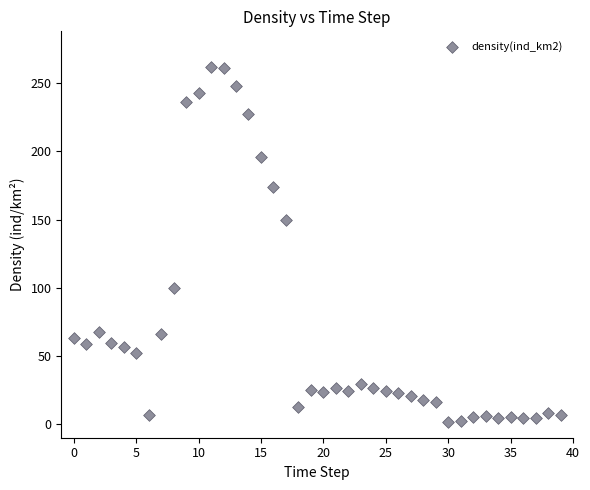

What Y value in the scatter plot is closest to 131?

149.7